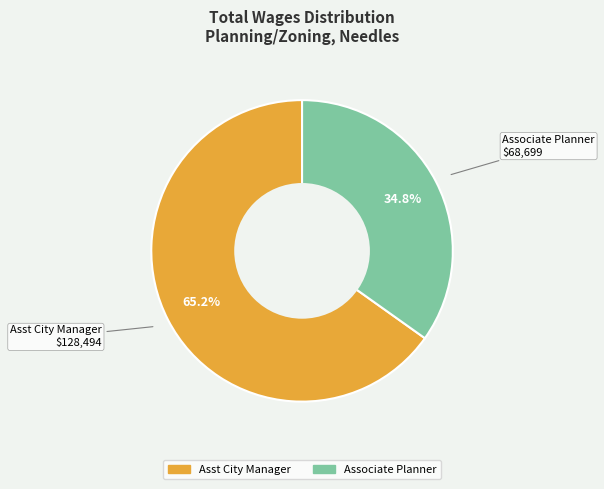

What percentage is NOT represented by Asst City Manager?

34.8%